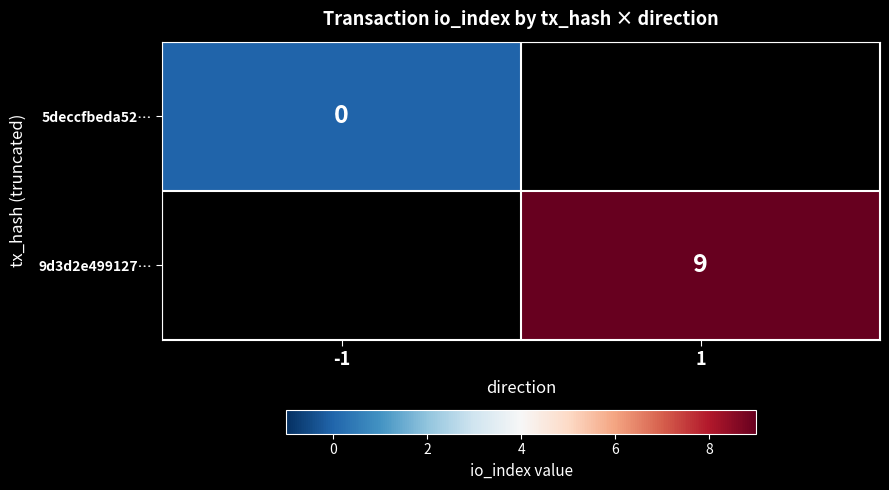

True or false: 9d3d2e499127… has a value of 12 at 1.

False